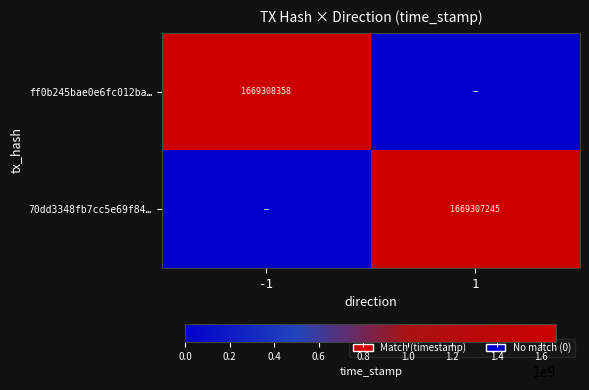

At how many categories does at least one series exceed 1321080845?

2